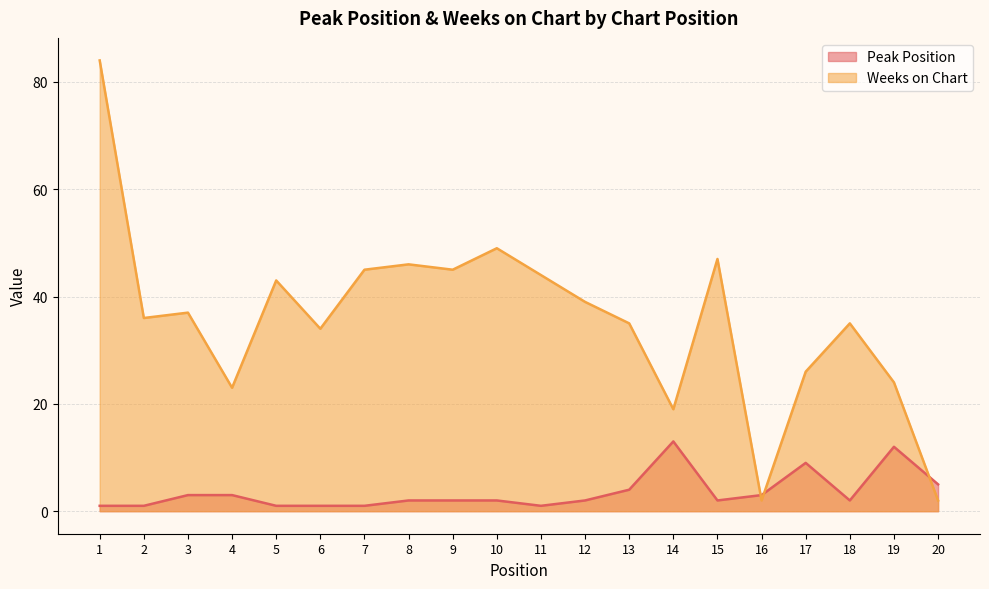

Which series has the largest total across all categories?

Weeks on Chart